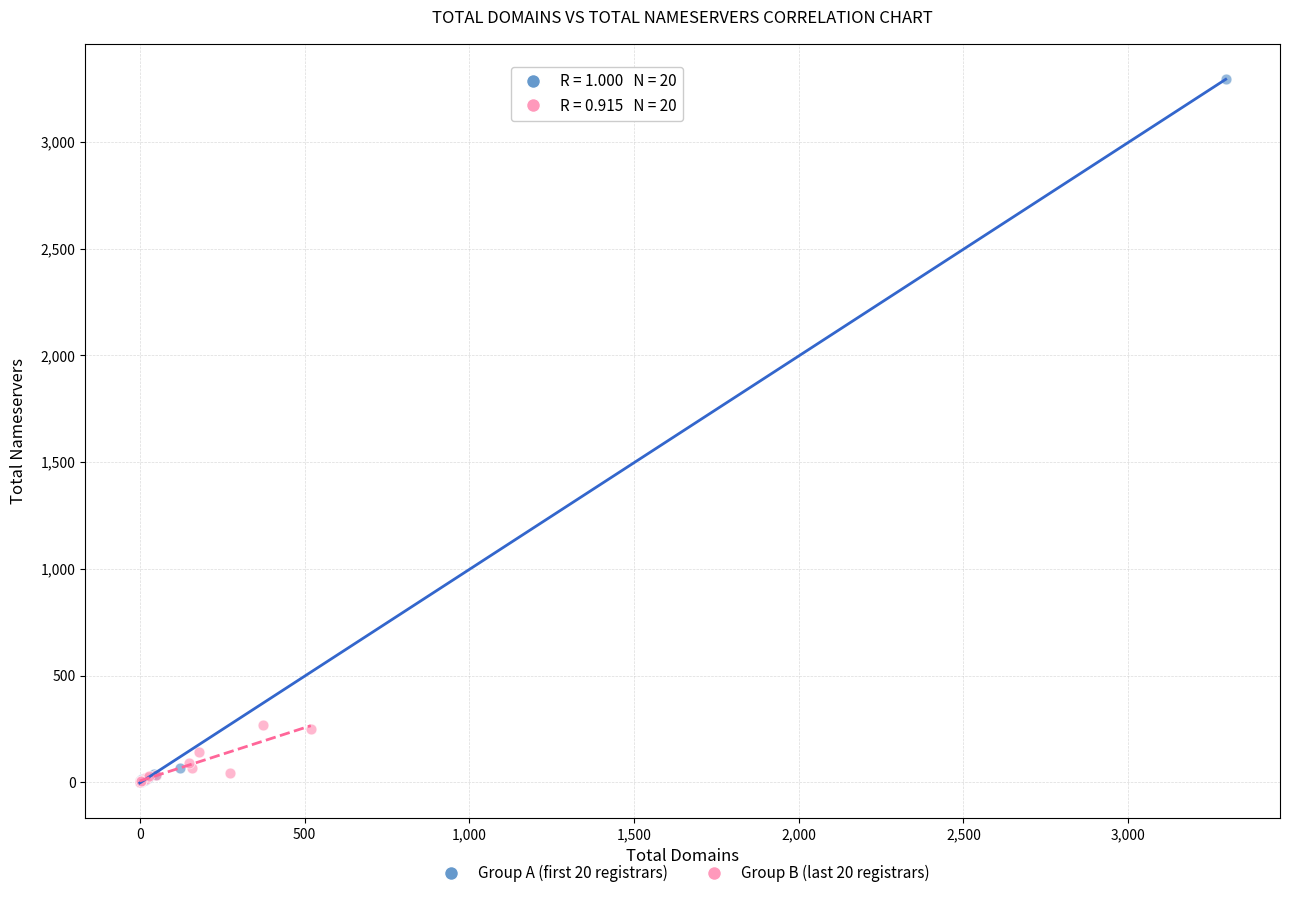

Which series reaches the maximum Y coordinate?

Group A (first 20 registrars)